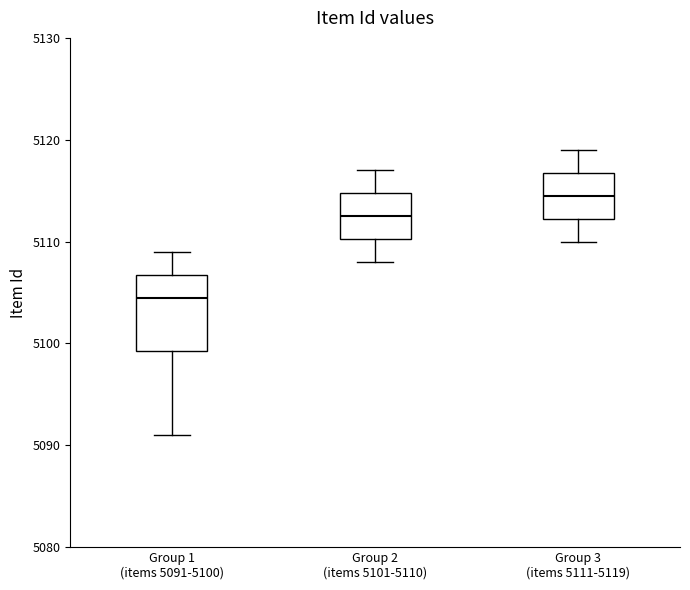

Where does the median line of the box for Group 3 (items 5111-5119) sit on the y-axis? The values are not printed on the chart, so give them approximately, as read against the axis.

5115